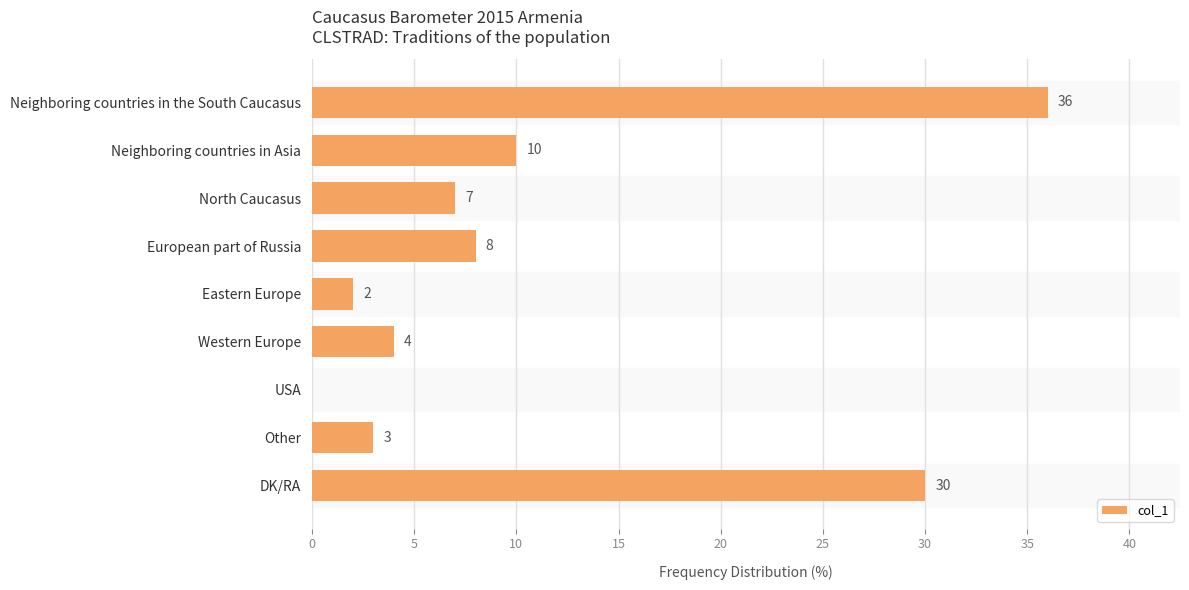

What is the ratio of the value at European part of Russia to the value at Other?

2.7